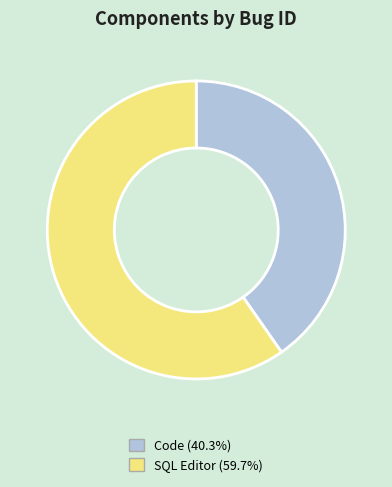

Rank the categories by value from highest to lowest.

SQL Editor, Code